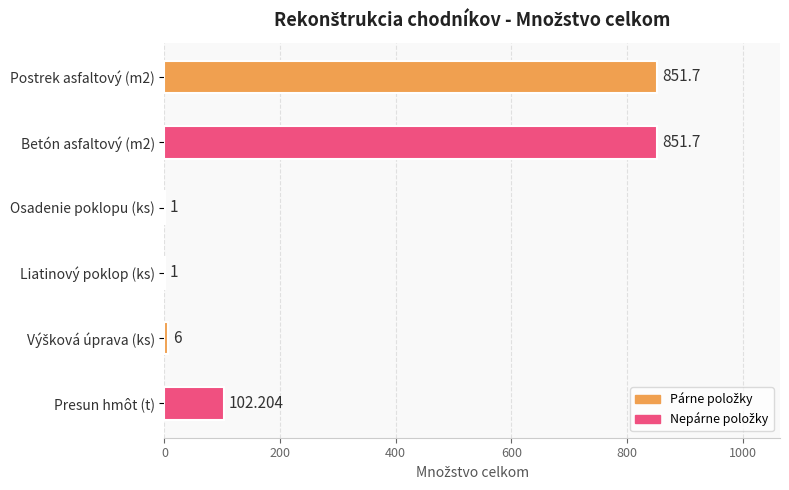

At which label is the value closest to 426?

Presun hmôt (t)